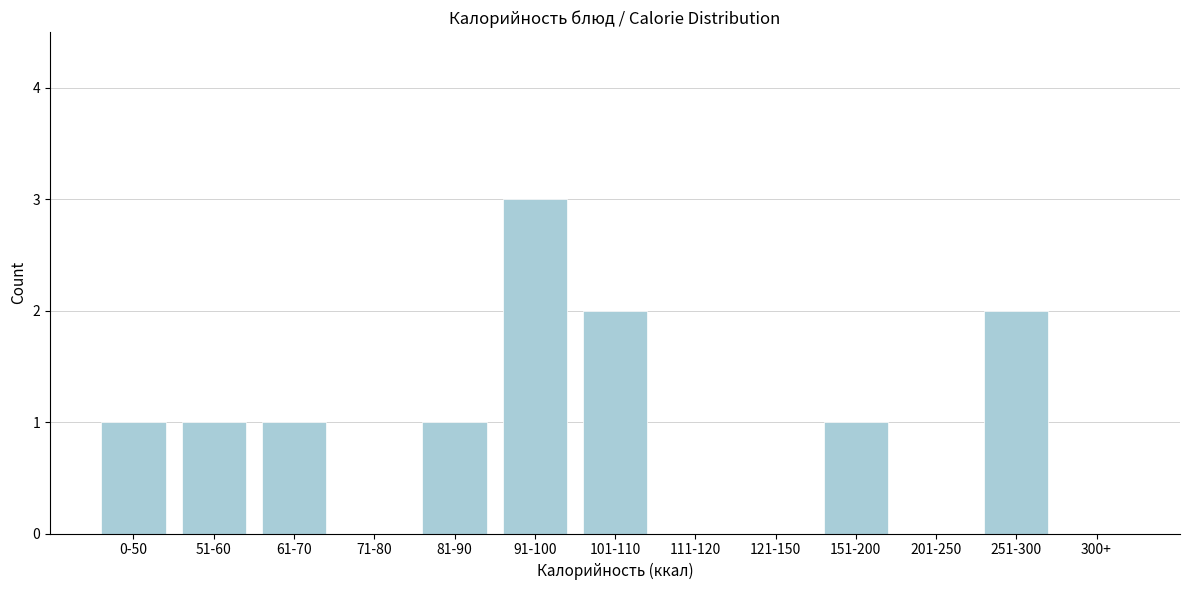

Reading right to left, what are all the values shown in this chart?

300+=0	251-300=2	201-250=0	151-200=1	121-150=0	111-120=0	101-110=2	91-100=3	81-90=1	71-80=0	61-70=1	51-60=1	0-50=1